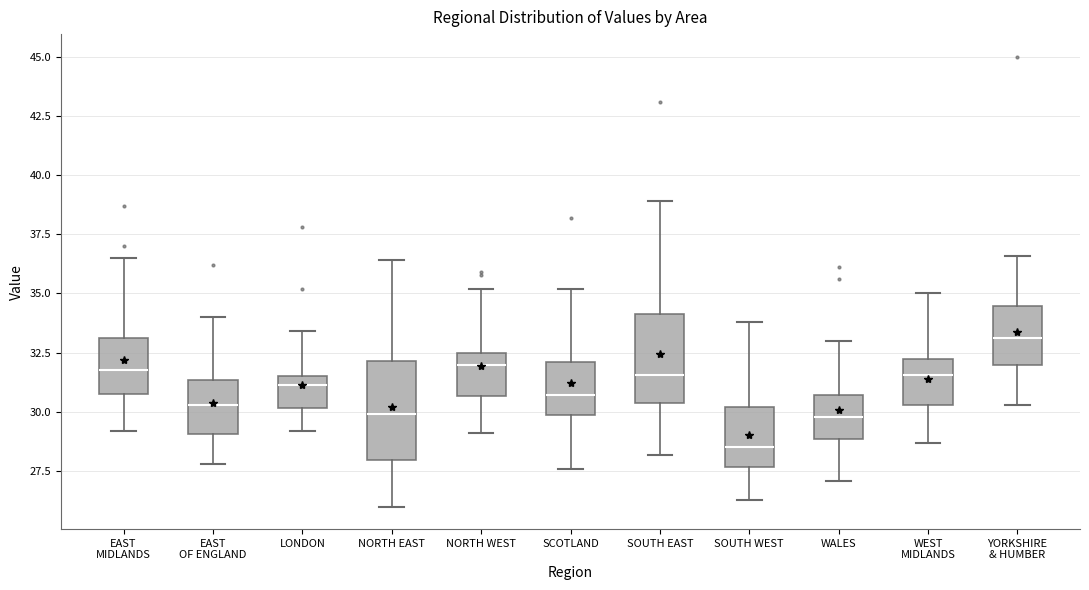

Reading left to right, read every box against the y-axis: the position of its median line, the range the box covers, and the ends of its whiskers. The values are not printed on the chart, so give them approximately, as read against the axis.

EAST MIDLANDS: median 32.0, box 31.0 to 33.0, whiskers 29.0 to 36.5
EAST OF ENGLAND: median 30.5, box 29.0 to 31.5, whiskers 28.0 to 34.0
LONDON: median 31.0, box 30.0 to 31.5, whiskers 29.0 to 33.5
NORTH EAST: median 30.0, box 28.0 to 32.0, whiskers 26.0 to 36.5
NORTH WEST: median 32.0, box 30.5 to 32.5, whiskers 29.0 to 35.0
SCOTLAND: median 30.5, box 30.0 to 32.0, whiskers 27.5 to 35.0
SOUTH EAST: median 31.5, box 30.5 to 34.0, whiskers 28.0 to 39.0
SOUTH WEST: median 28.5, box 27.5 to 30.0, whiskers 26.5 to 34.0
WALES: median 30.0, box 29.0 to 30.5, whiskers 27.0 to 33.0
WEST MIDLANDS: median 31.5, box 30.5 to 32.5, whiskers 28.5 to 35.0
YORKSHIRE & HUMBER: median 33.0, box 32.0 to 34.5, whiskers 30.5 to 36.5